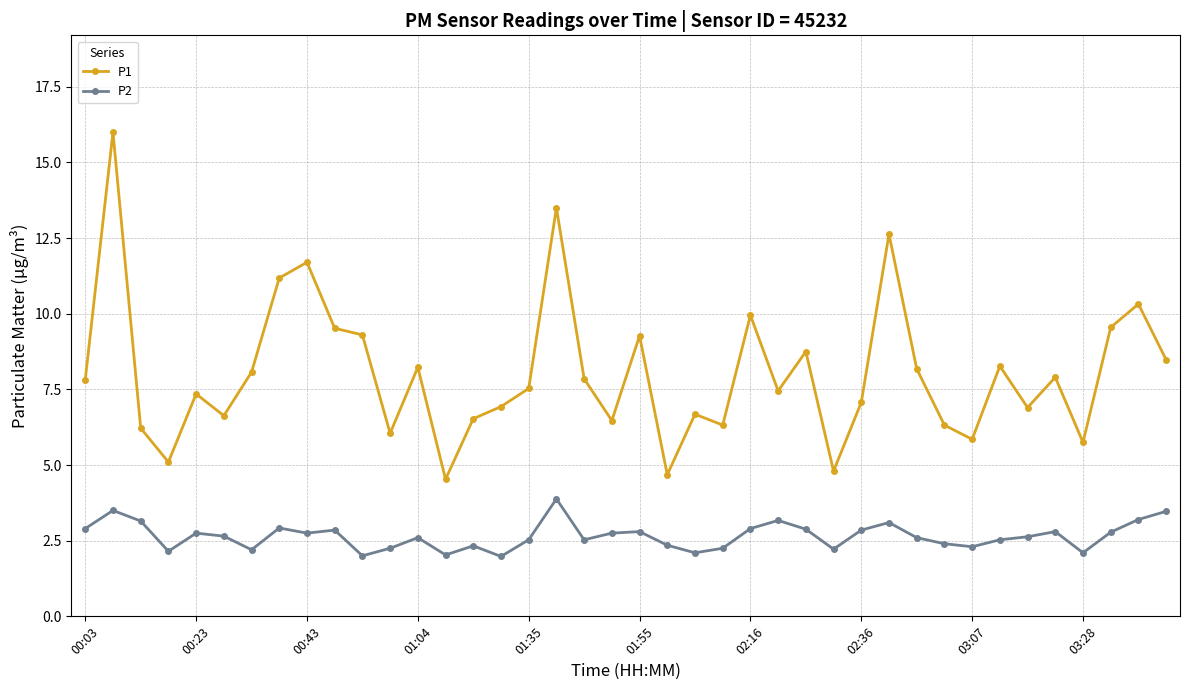

List the series in order of their overall mean, lowest first.

P2, P1